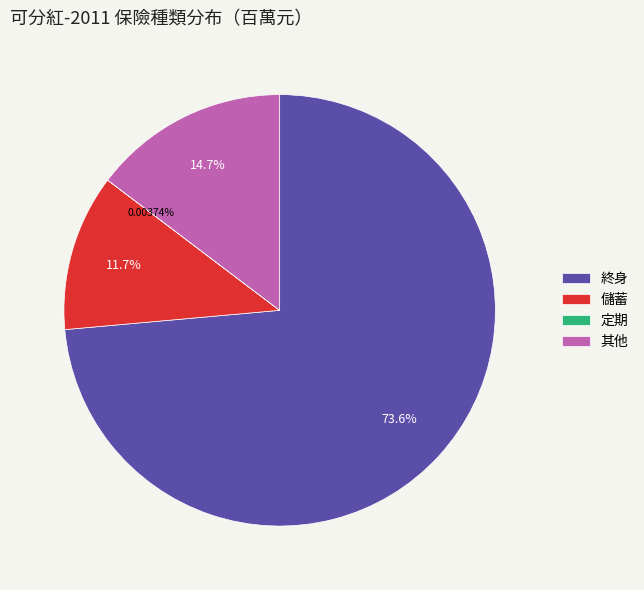

Does any single category account for the majority?

Yes